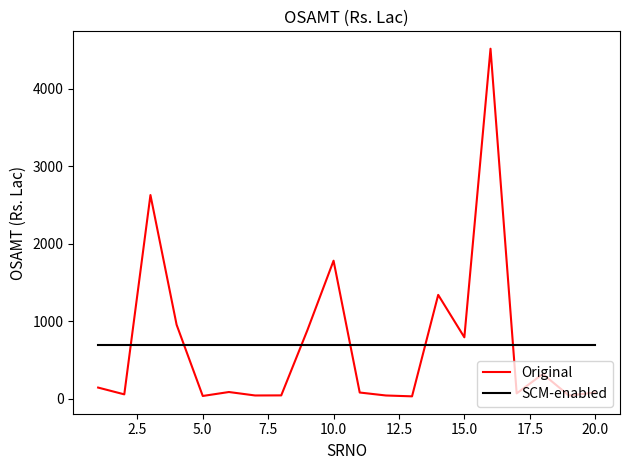

Which series has the largest range (max minus min)?

Original